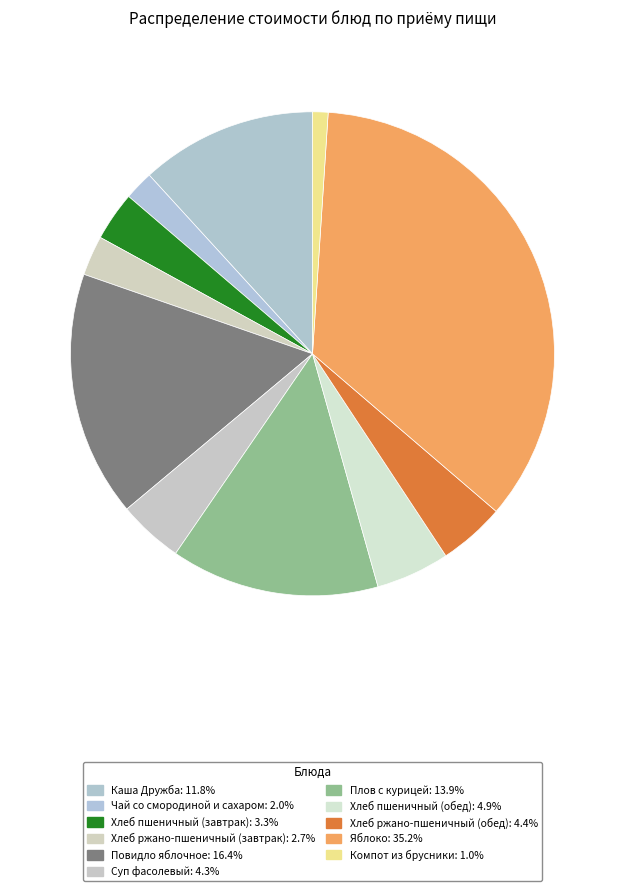

Count the number of slices in the pie.

11